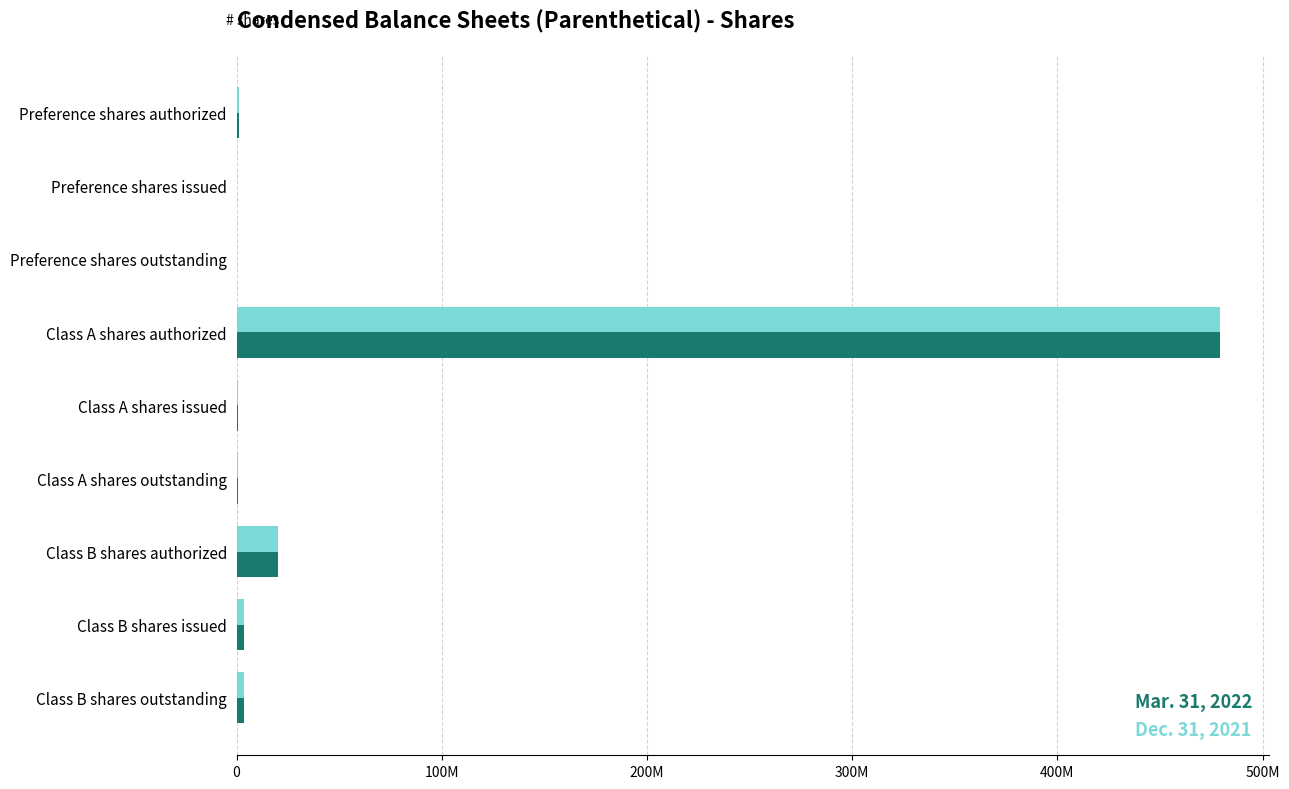

What are all the series names shown in the legend?

Mar. 31, 2022, Dec. 31, 2021